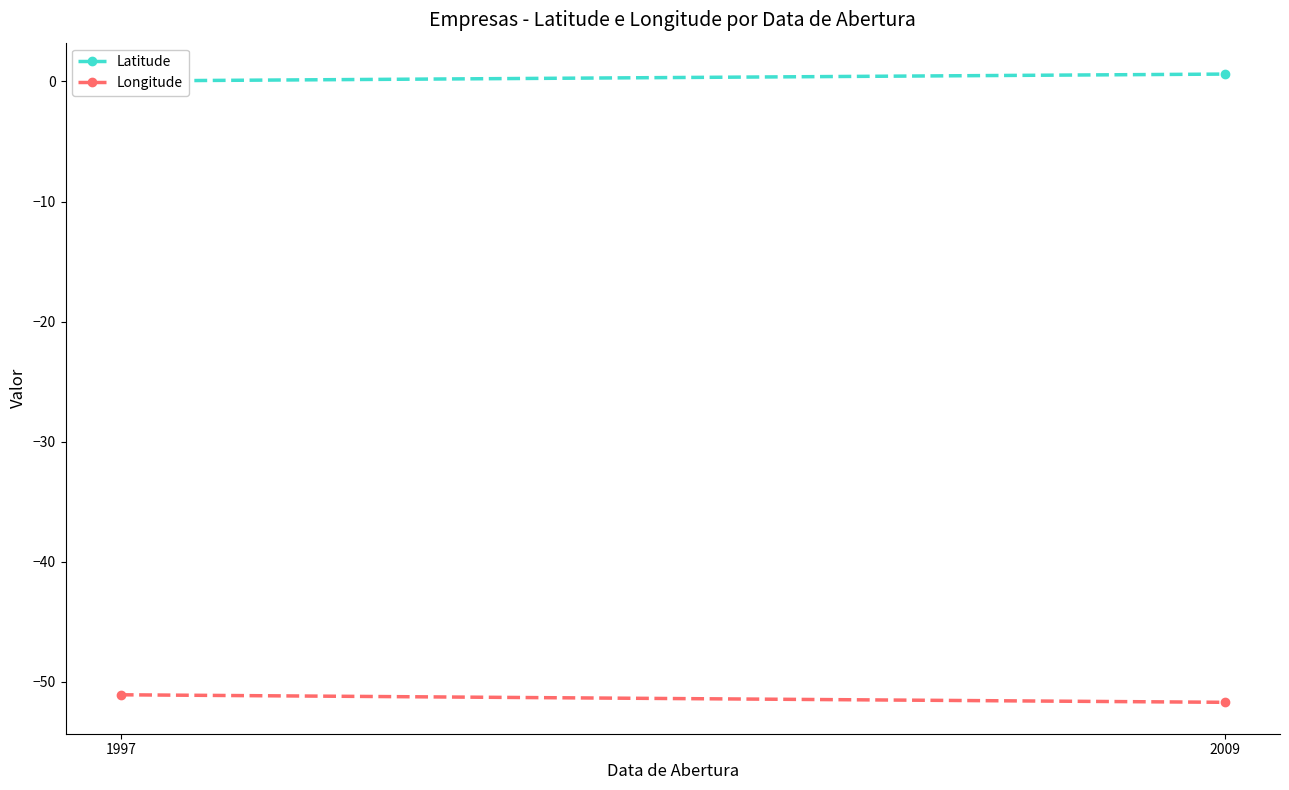

List the series in order of their peak value, lowest first.

Longitude, Latitude